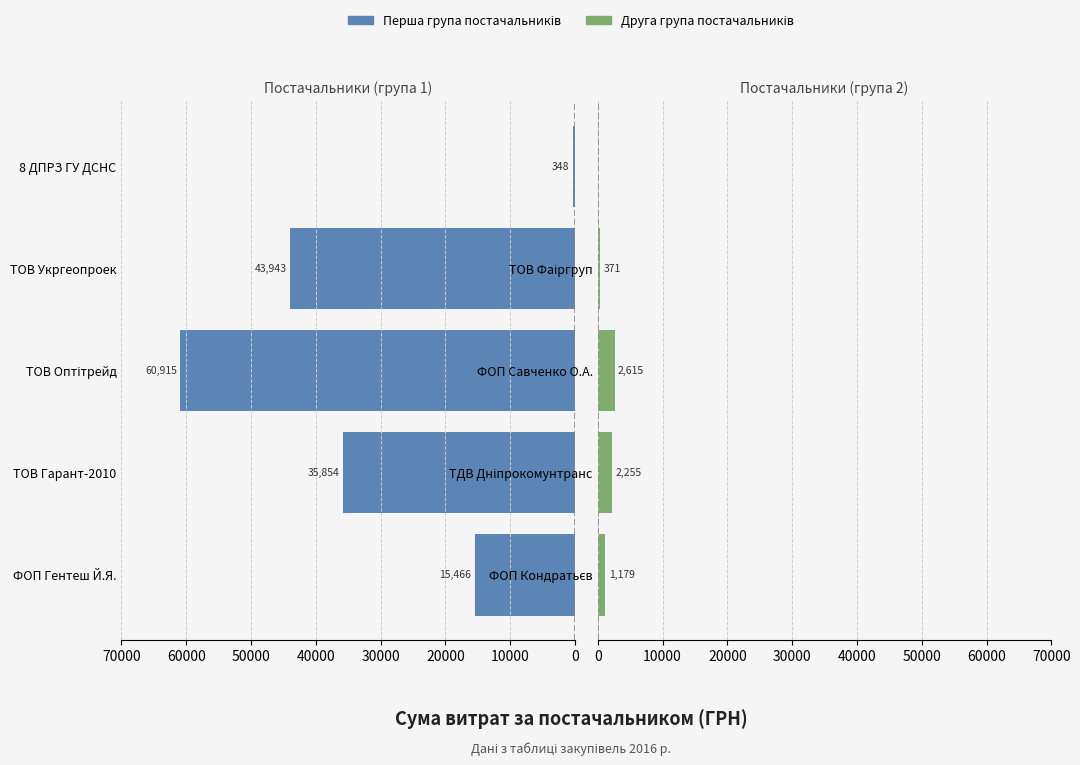

What is the sum of all Друга група постачальників values?

6420